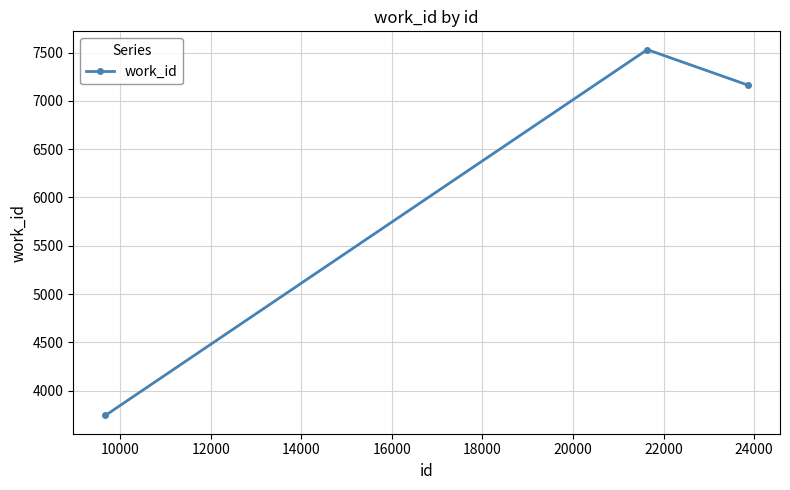

How many data points does each series have?

3